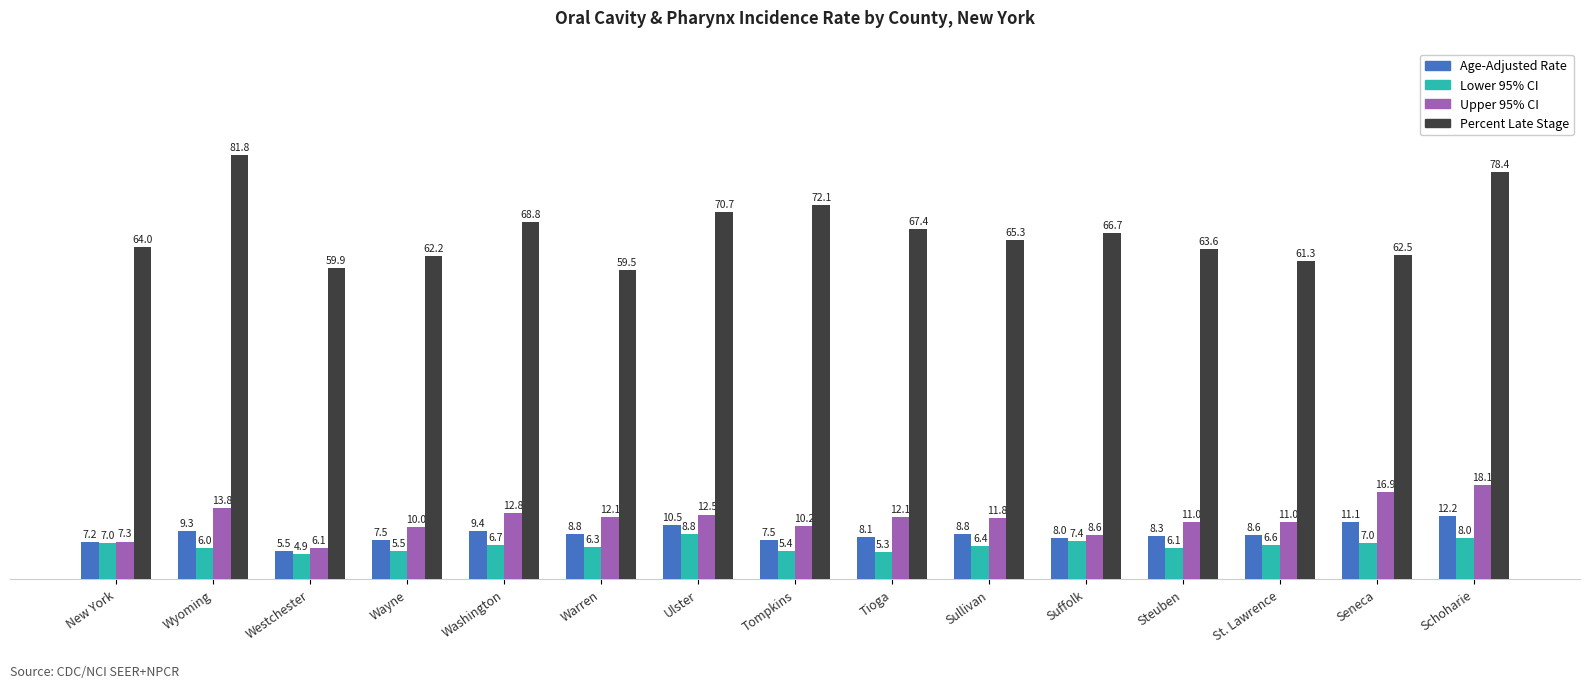

The Lower 95% CI series shows 7.4 at Suffolk. True or false?

True